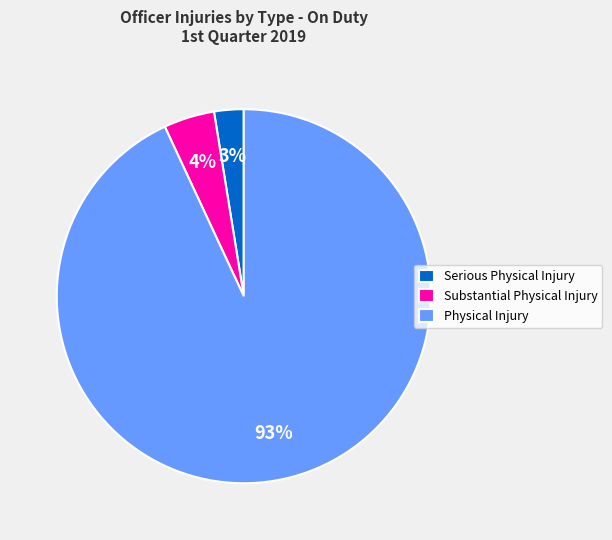

To the nearest percent, what percentage of the pie is Physical Injury?

93%